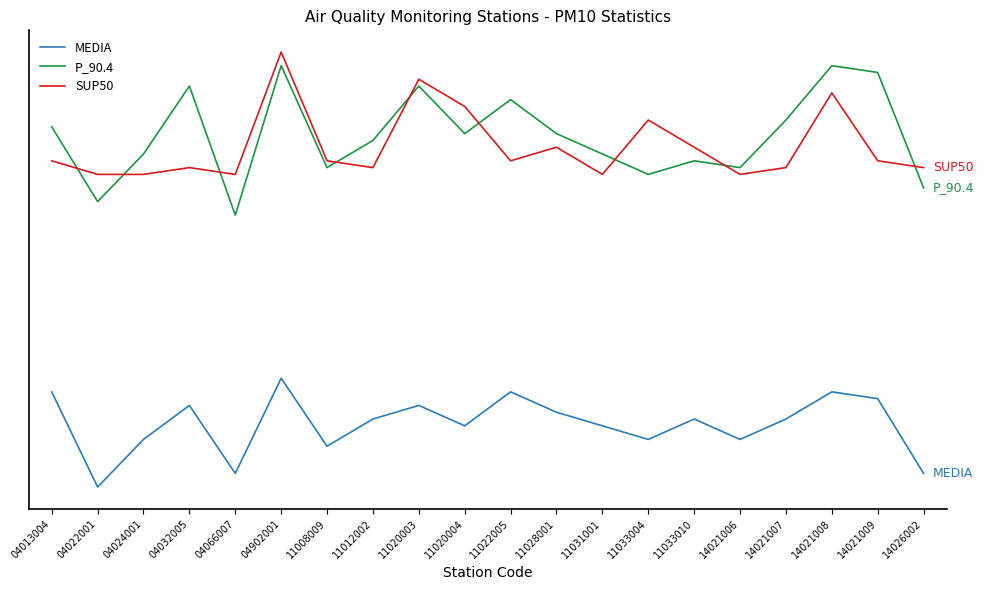

Reading left to right, list all the values displayed in this chart.

MEDIA: 04013004=28	04022001=14	04024001=21	04032005=26	04066007=16	04902001=30	11008009=20	11012002=24	11020003=26	11020004=23	11022005=28	11028001=25	11031001=23	11033004=21	11033010=24	14021006=21	14021007=24	14021008=28	14021009=27	14026002=16
P_90.4: 04013004=67	04022001=56	04024001=63	04032005=73	04066007=54	04902001=76	11008009=61	11012002=65	11020003=73	11020004=66	11022005=71	11028001=66	11031001=63	11033004=60	11033010=62	14021006=61	14021007=68	14021008=76	14021009=75	14026002=58
SUP50: 04013004=62	04022001=60	04024001=60	04032005=61	04066007=60	04902001=78	11008009=62	11012002=61	11020003=74	11020004=70	11022005=62	11028001=64	11031001=60	11033004=68	11033010=64	14021006=60	14021007=61	14021008=72	14021009=62	14026002=61